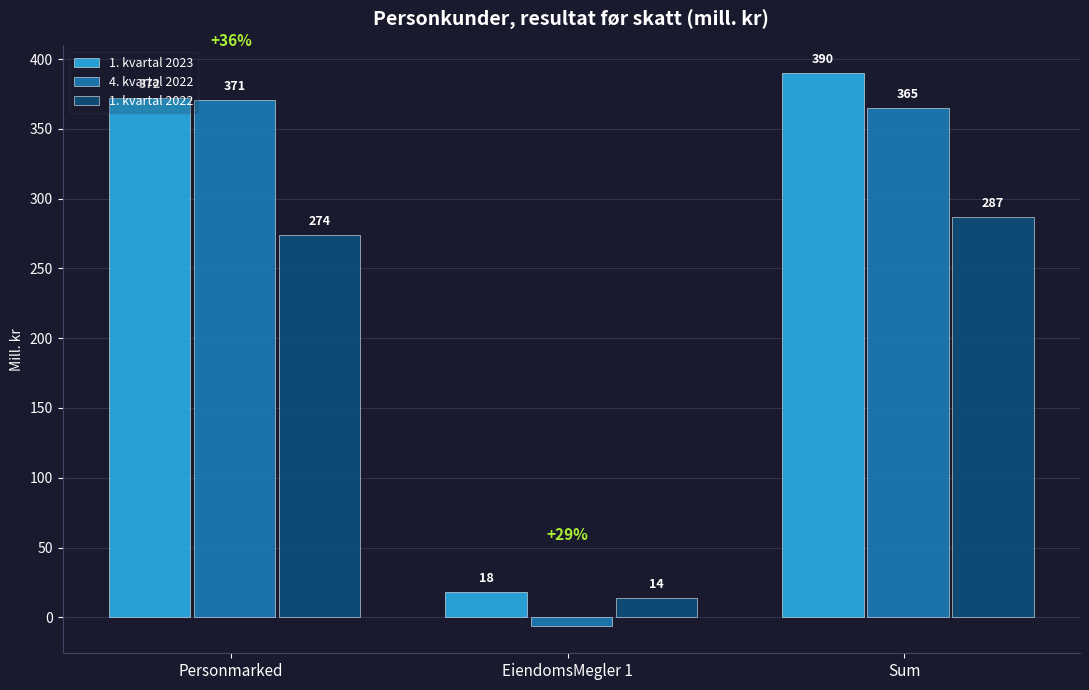

Between Personmarked and EiendomsMegler 1, which series saw the biggest shift?

4. kvartal 2022